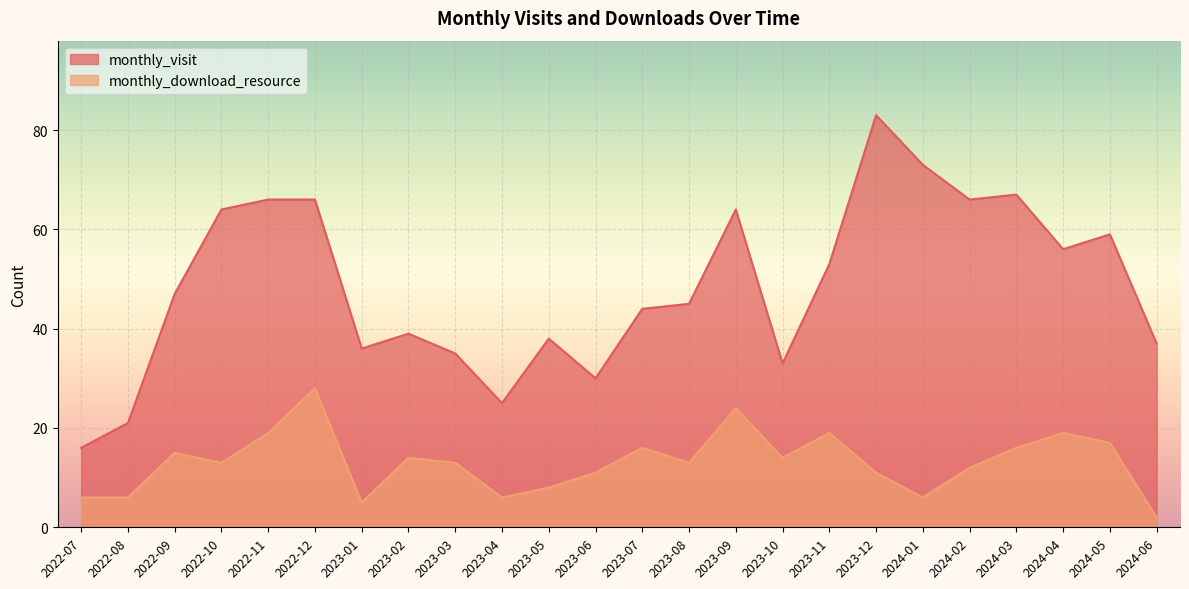

How many interior local valleys does the monthly_download_resource series have?

6